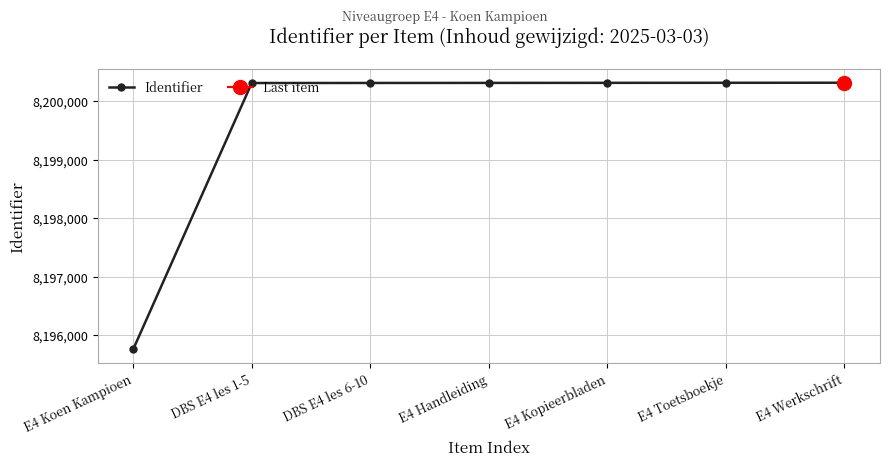

What position from the left is DBS E4 les 1-5?

2